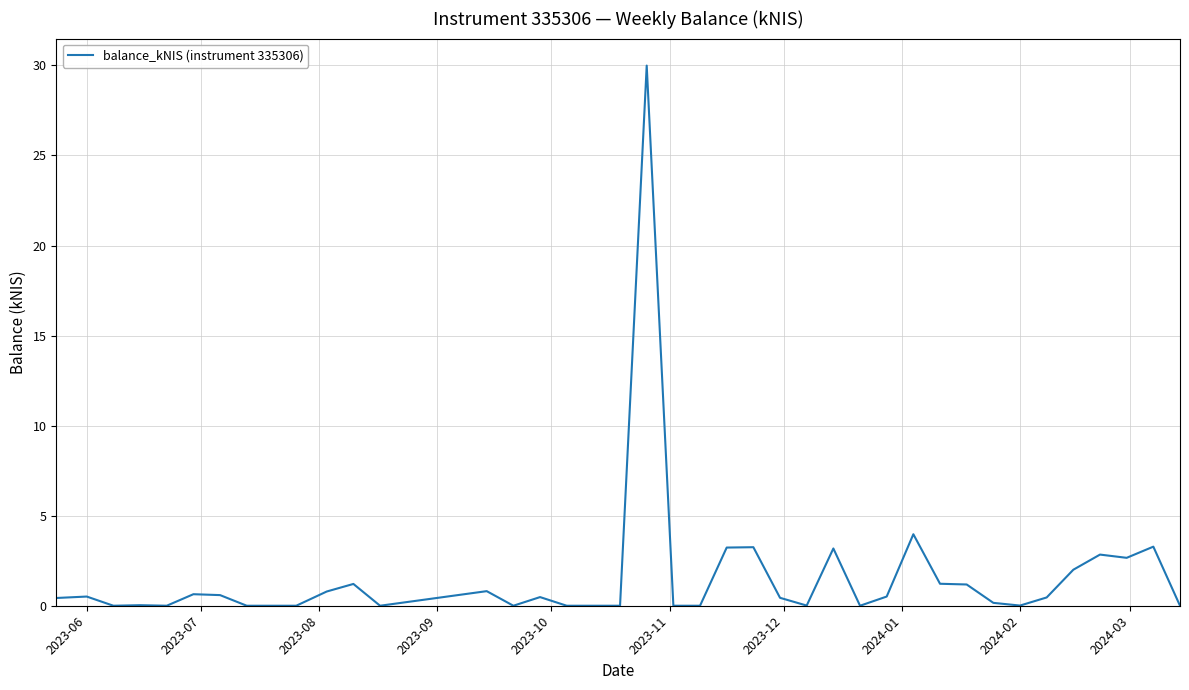

How many distinct data groups are displayed?

1